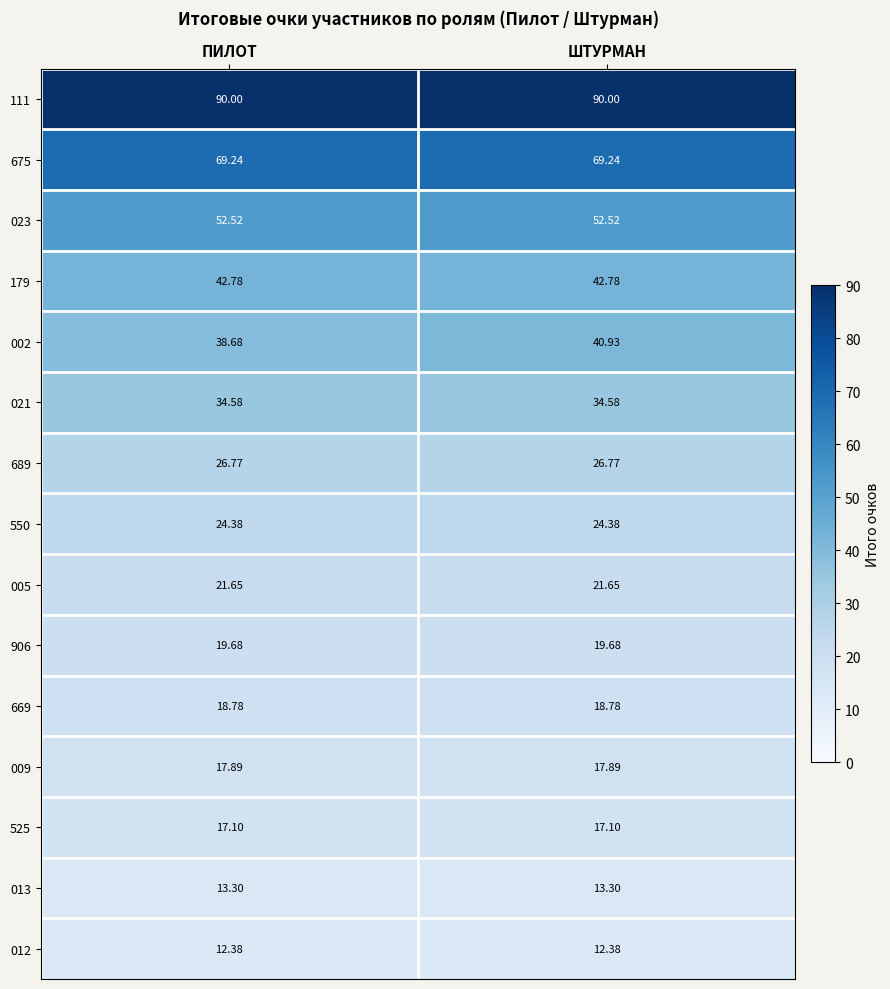

Is the value of 005 at ШТУРМАН greater than the value of 002 at ПИЛОТ?

No